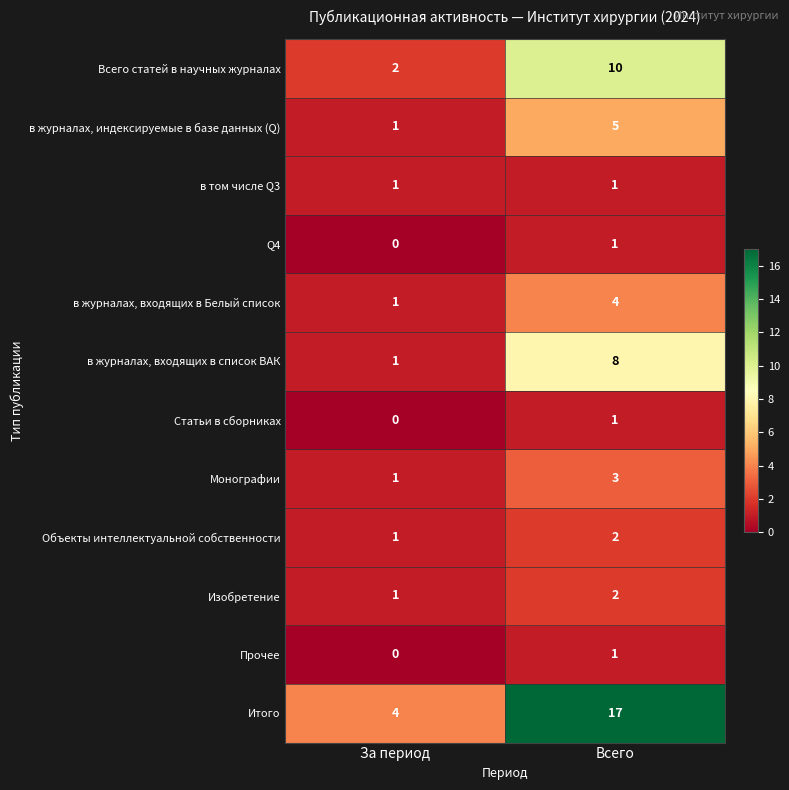

What is the sum of all Итого values?

21